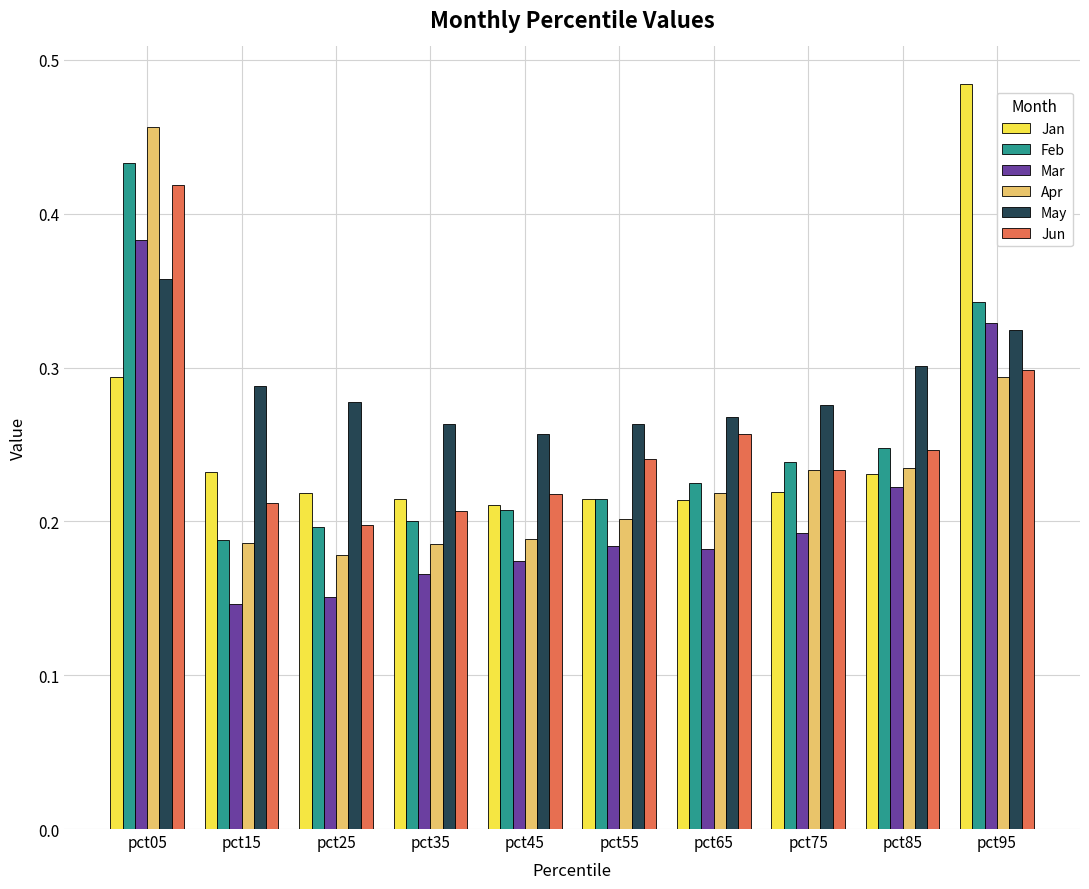

What are all the series names shown in the legend?

Jan, Feb, Mar, Apr, May, Jun